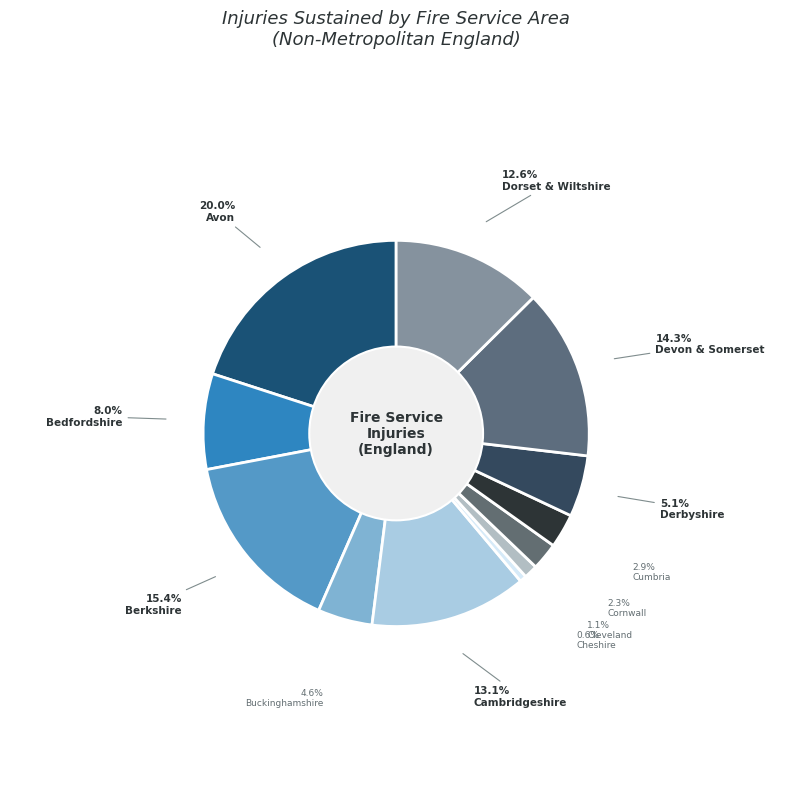

To the nearest percent, what is the difference between the largest and smallest slice percentages?

19%